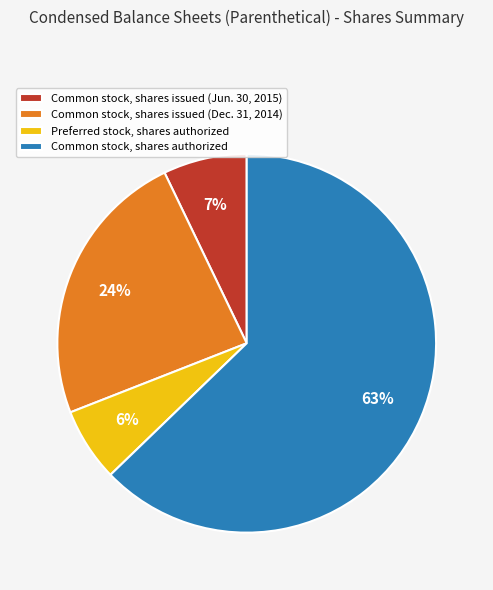

Is it true that Common stock, shares authorized is 77% of the pie?

False